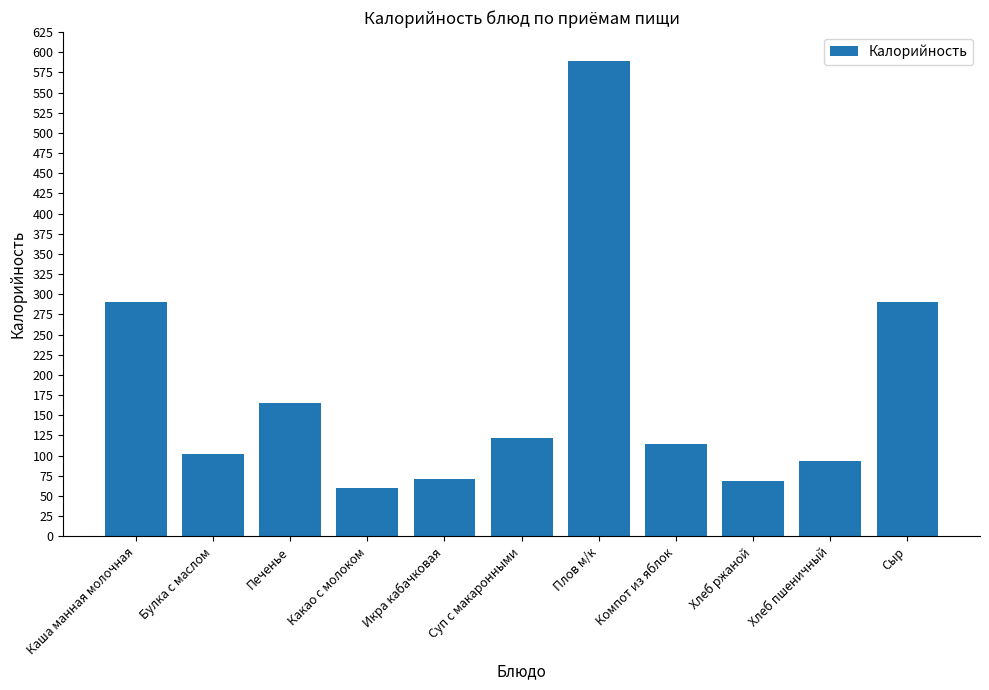

What position from the right is Печенье?

9